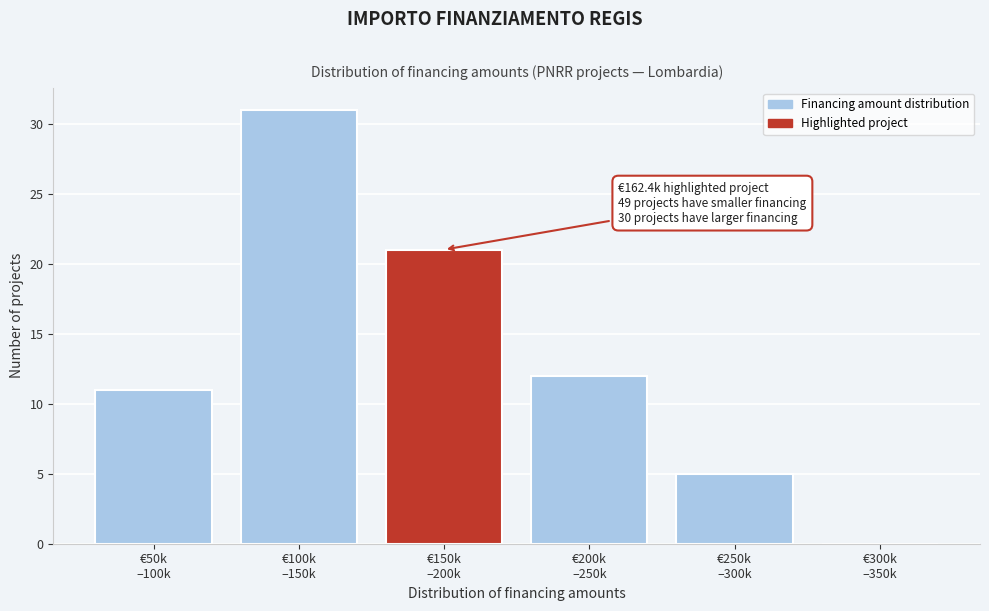

What is the greatest value displayed?

31